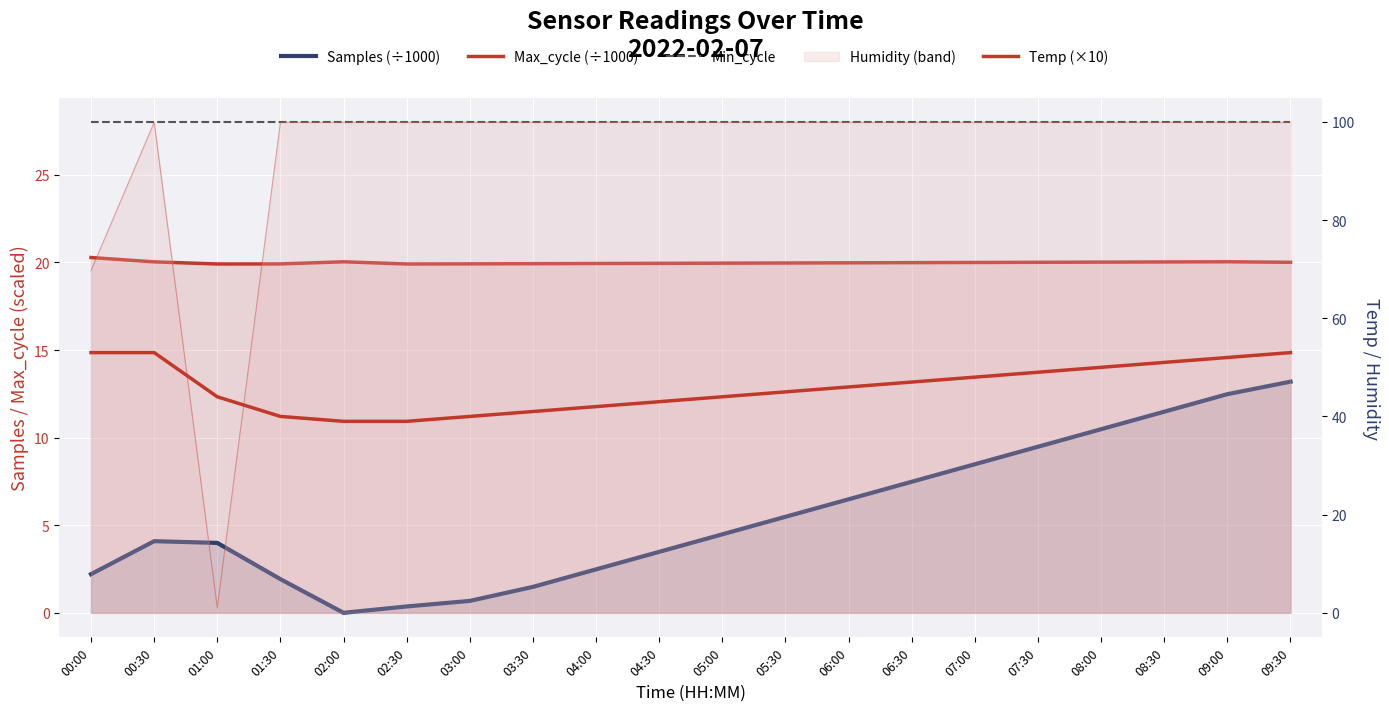

How many interior local peaks does the Samples (÷1000) series have?

1